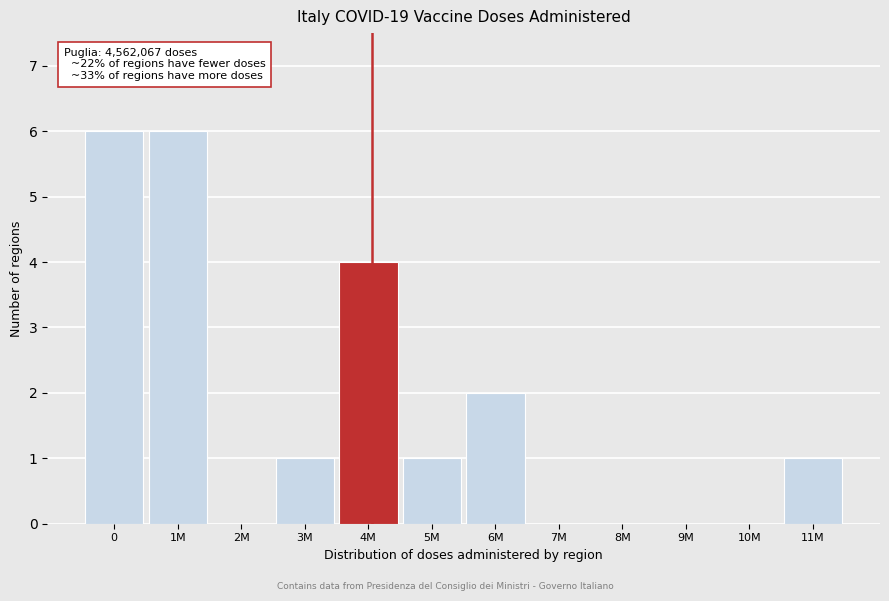

Reading right to left, what are all the values shown in this chart?

11M=1	10M=0	9M=0	8M=0	7M=0	6M=2	5M=1	4M=4	3M=1	2M=0	1M=6	0=6